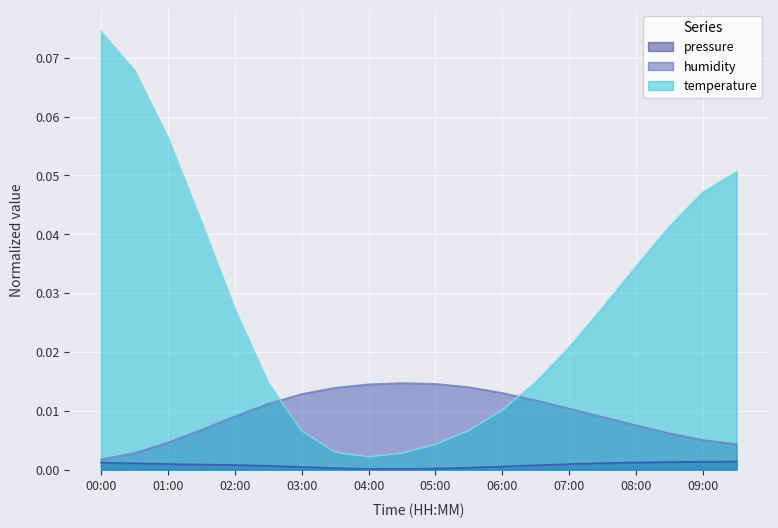

Rank the categories by temperature value from lowest to highest.

04:00, 04:30, 03:30, 05:00, 03:00, 05:30, 06:00, 02:30, 06:30, 07:00, 02:00, 07:30, 08:00, 08:30, 01:30, 09:00, 09:30, 01:00, 00:30, 00:00